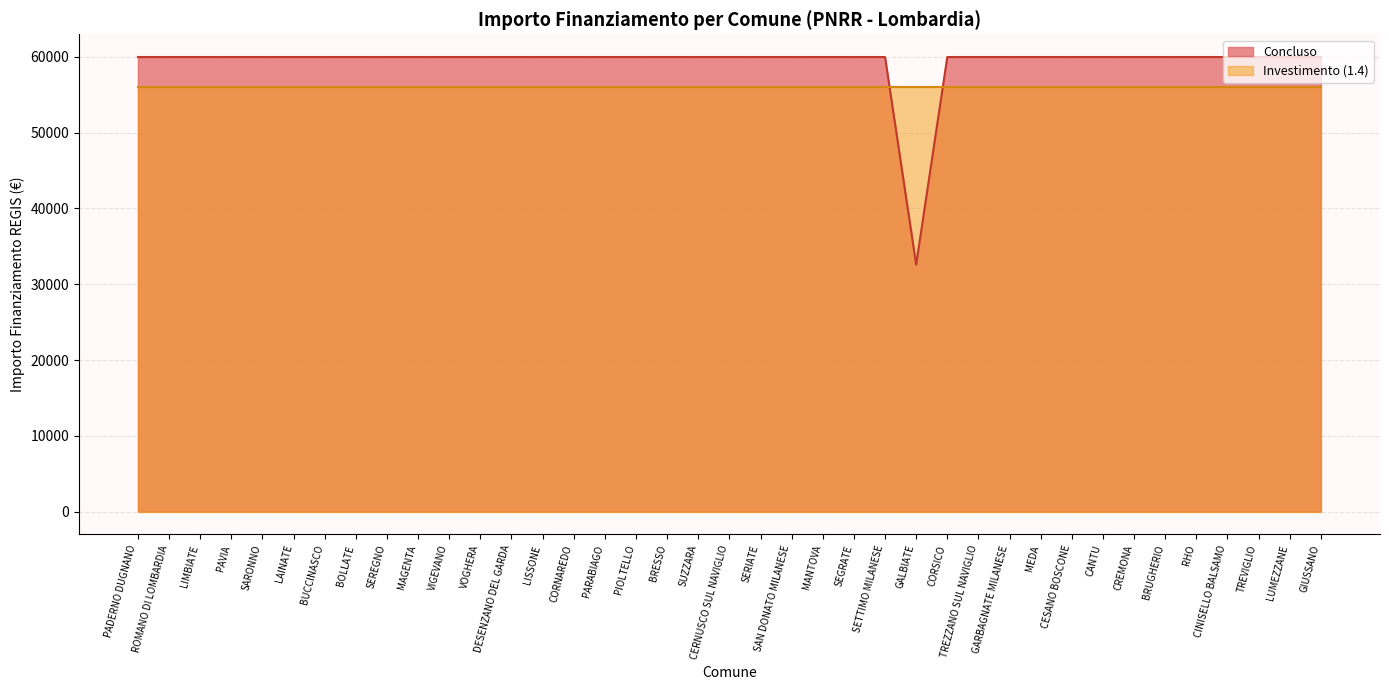

List the labels in order of value, smallest first.

GALBIATE, PADERNO DUGNANO, ROMANO DI LOMBARDIA, LIMBIATE, PAVIA, SARONNO, LAINATE, BUCCINASCO, BOLLATE, SEREGNO, MAGENTA, VIGEVANO, VOGHERA, DESENZANO DEL GARDA, LISSONE, CORNAREDO, PARABIAGO, PIOLTELLO, BRESSO, SUZZARA, CERNUSCO SUL NAVIGLIO, SERIATE, SAN DONATO MILANESE, MANTOVA, SEGRATE, SETTIMO MILANESE, CORSICO, TREZZANO SUL NAVIGLIO, GARBAGNATE MILANESE, MEDA, CESANO BOSCONE, CANTU, CREMONA, BRUGHERIO, RHO, CINISELLO BALSAMO, TREVIGLIO, LUMEZZANE, GIUSSANO